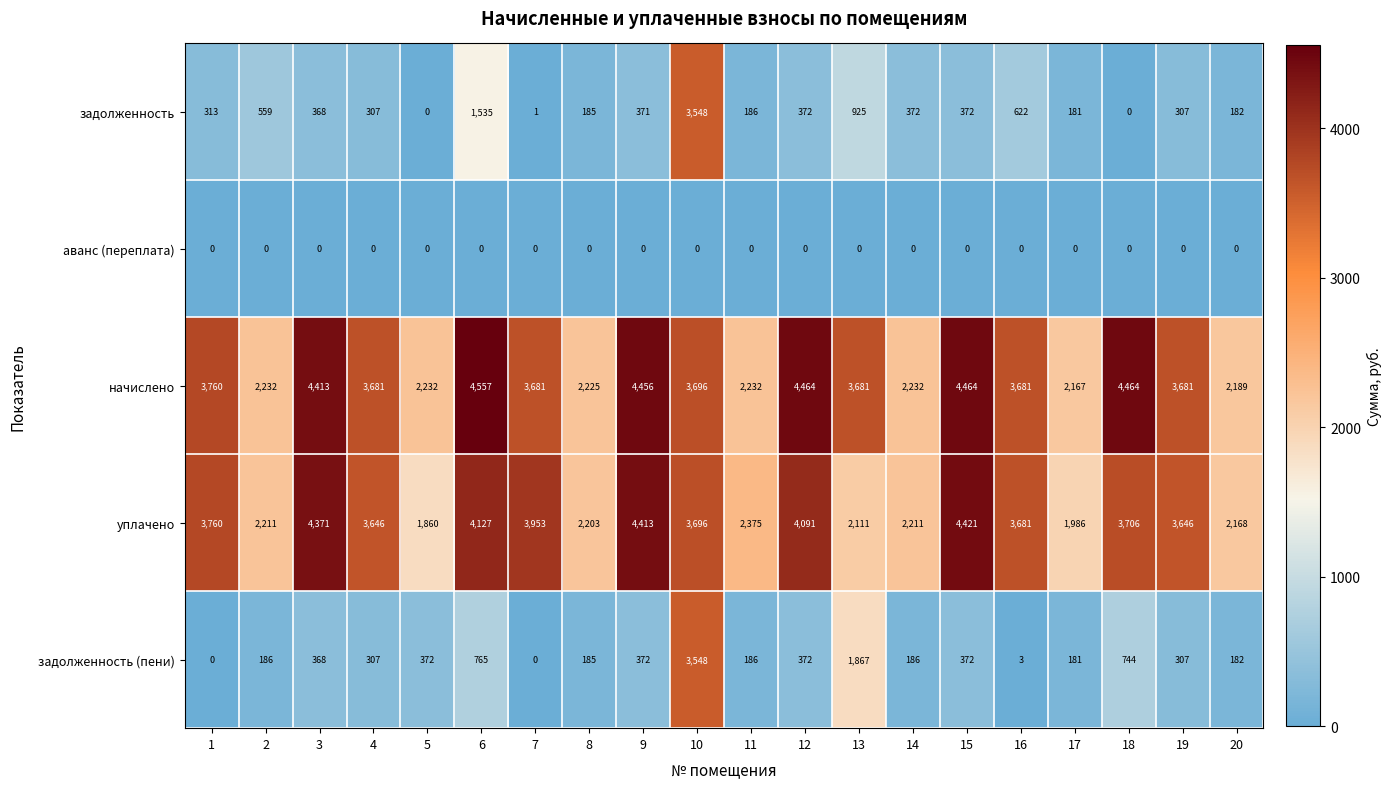

Where is задолженность nearest to the value 1774?

6